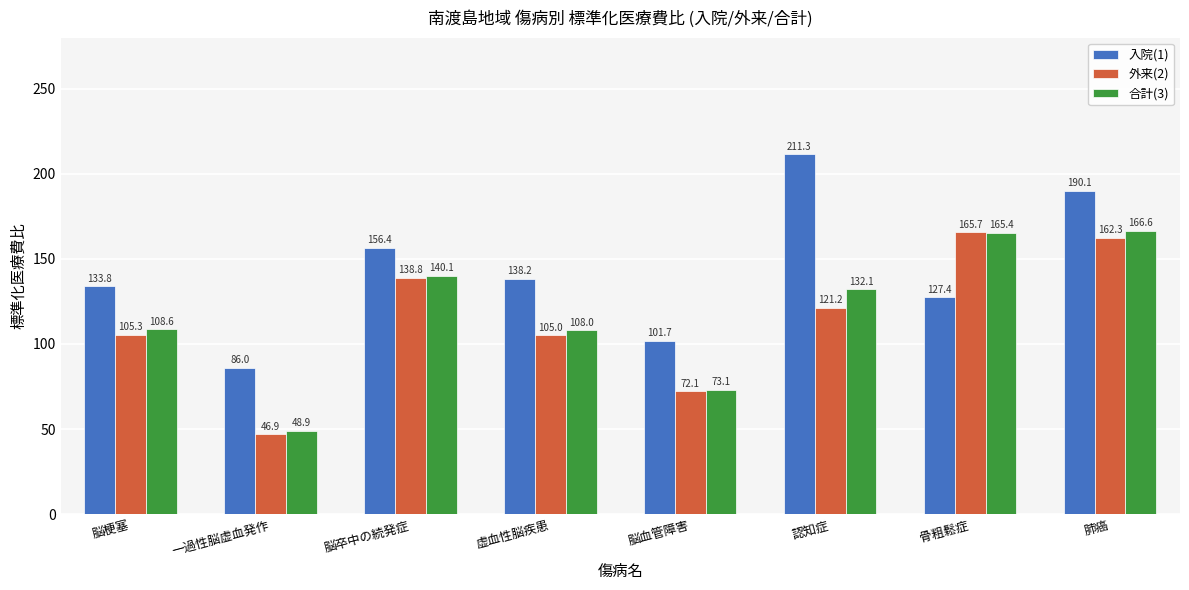

What is the highest value of the 外来(2) series?

165.7